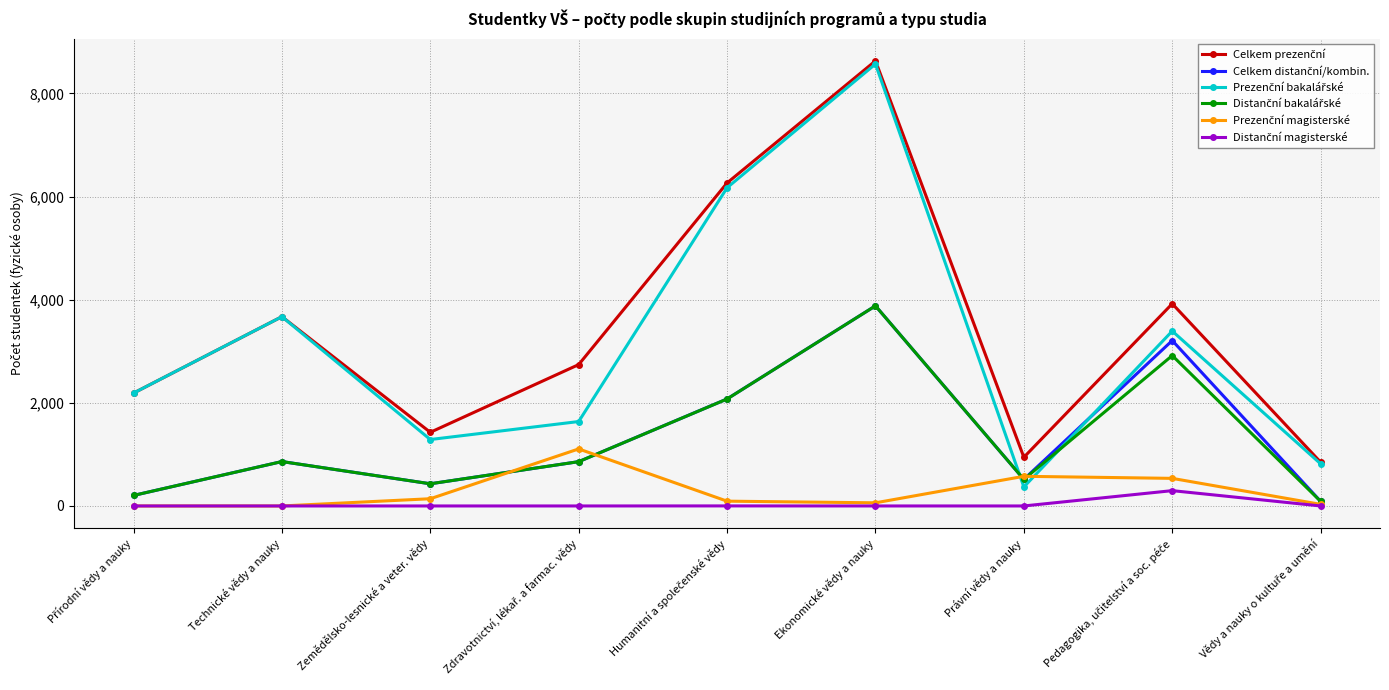

At which category is the sum across all series the highest?

Ekonomické vědy a nauky